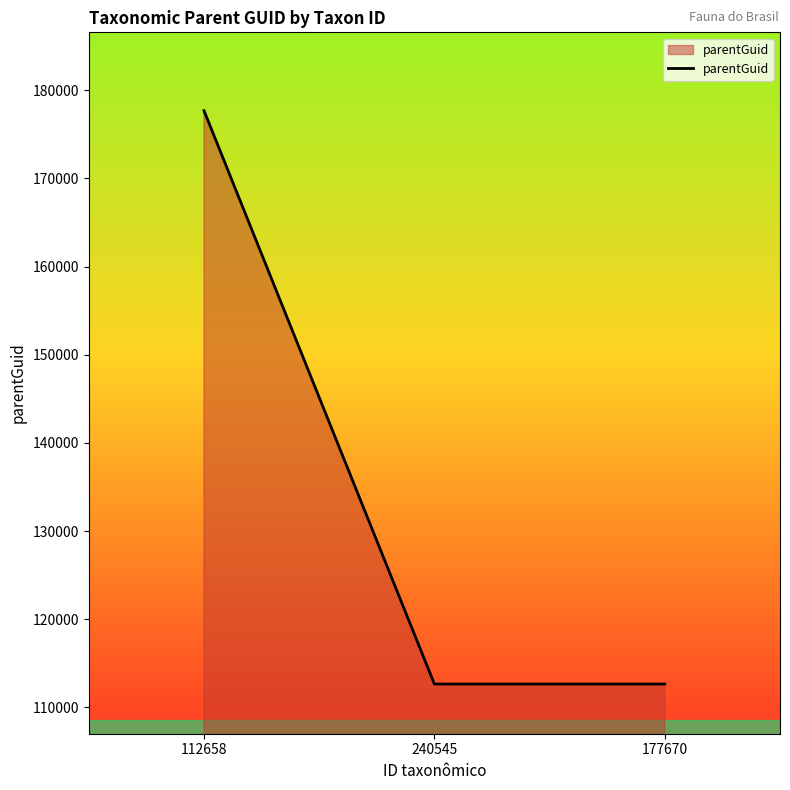

Does the chart display data point markers on the line(s)?

No